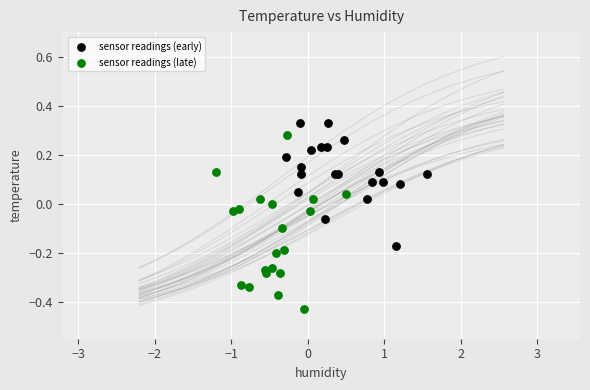

Which series contains the lowest Y value?

sensor readings (late)